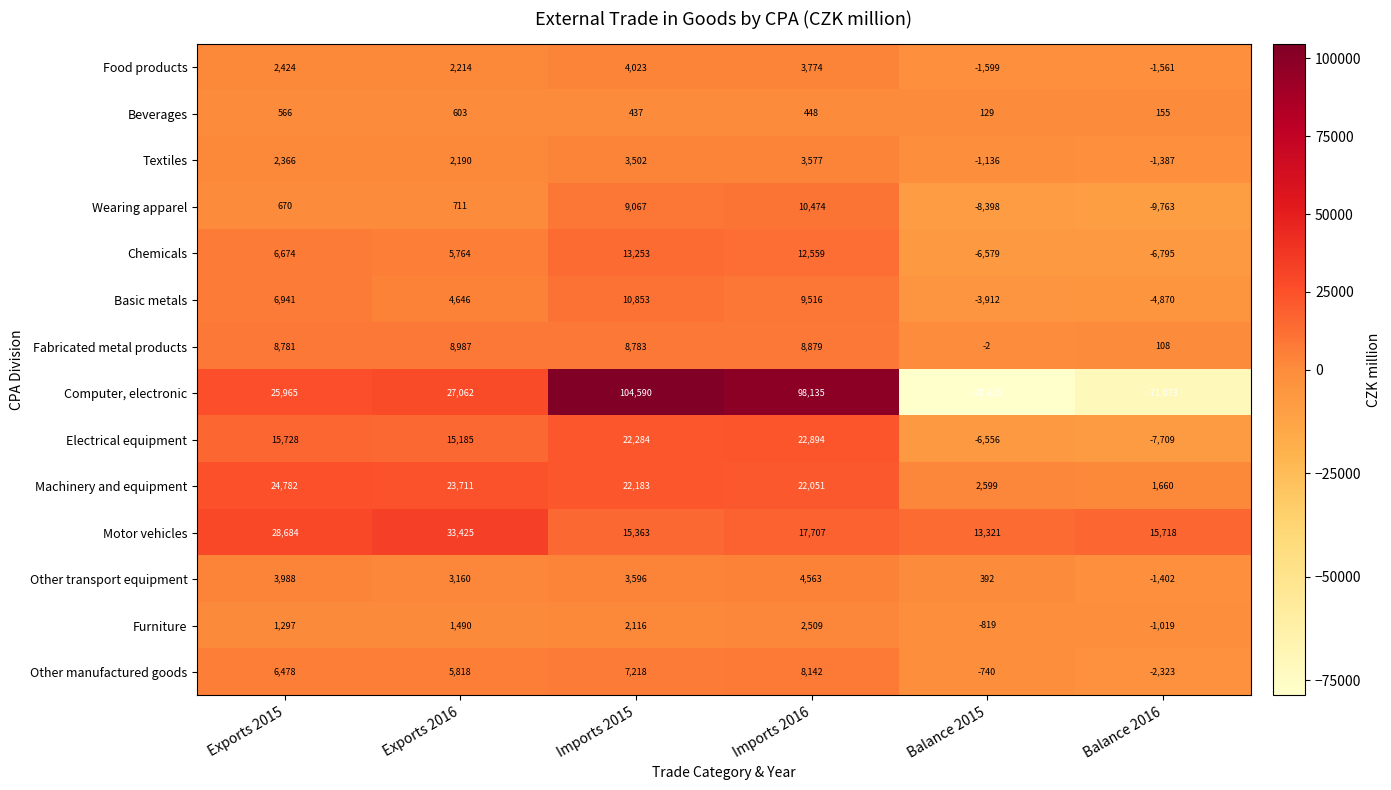

Is it true that Electrical equipment equals -6556 at Balance 2015?

True